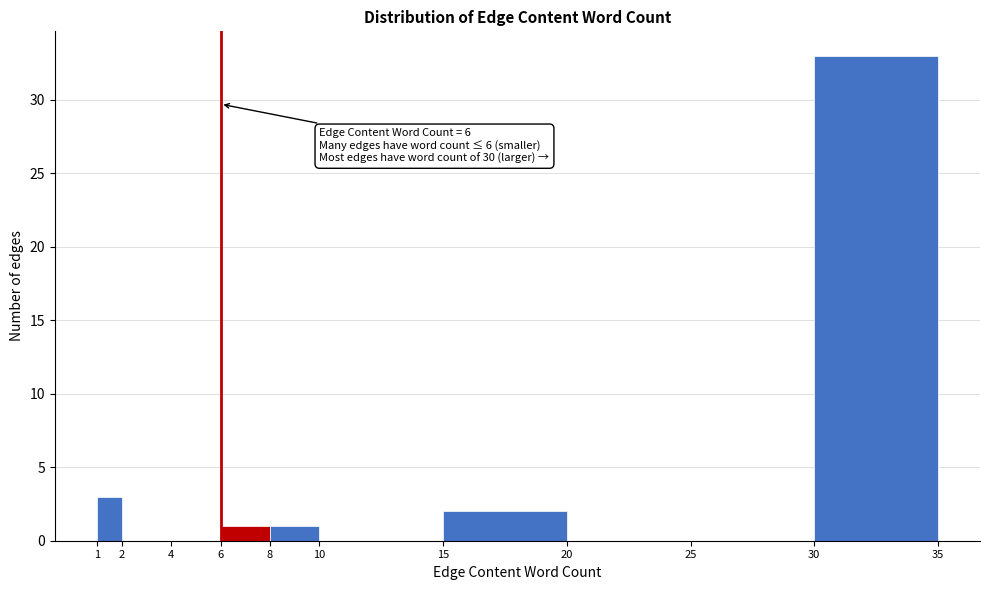

Which range on the x-axis has the tallest bar?

30 to 35